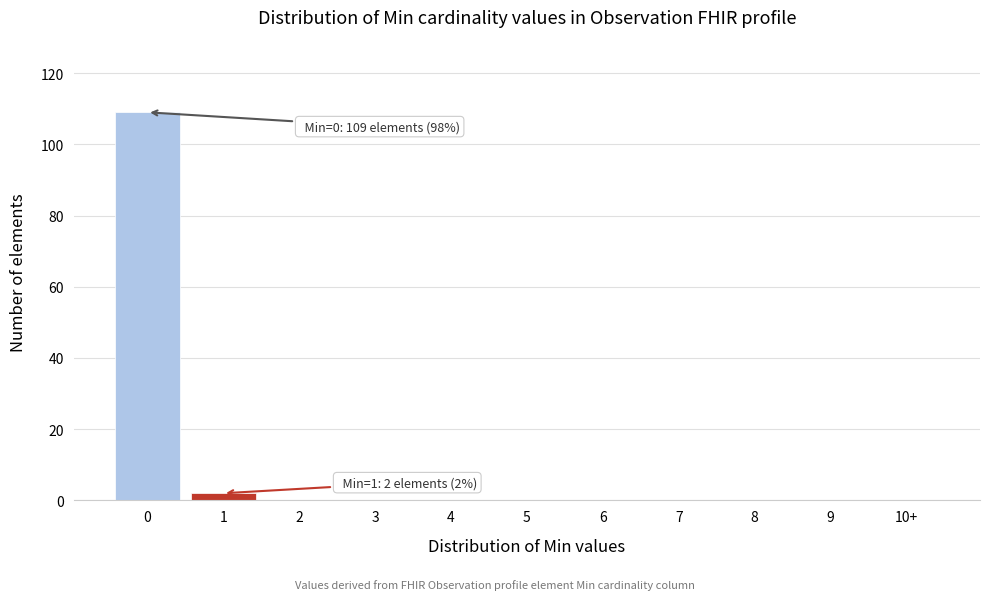

Reading left to right, extract all data points from this chart.

0=109	1=2	2=0	3=0	4=0	5=0	6=0	7=0	8=0	9=0	10+=0